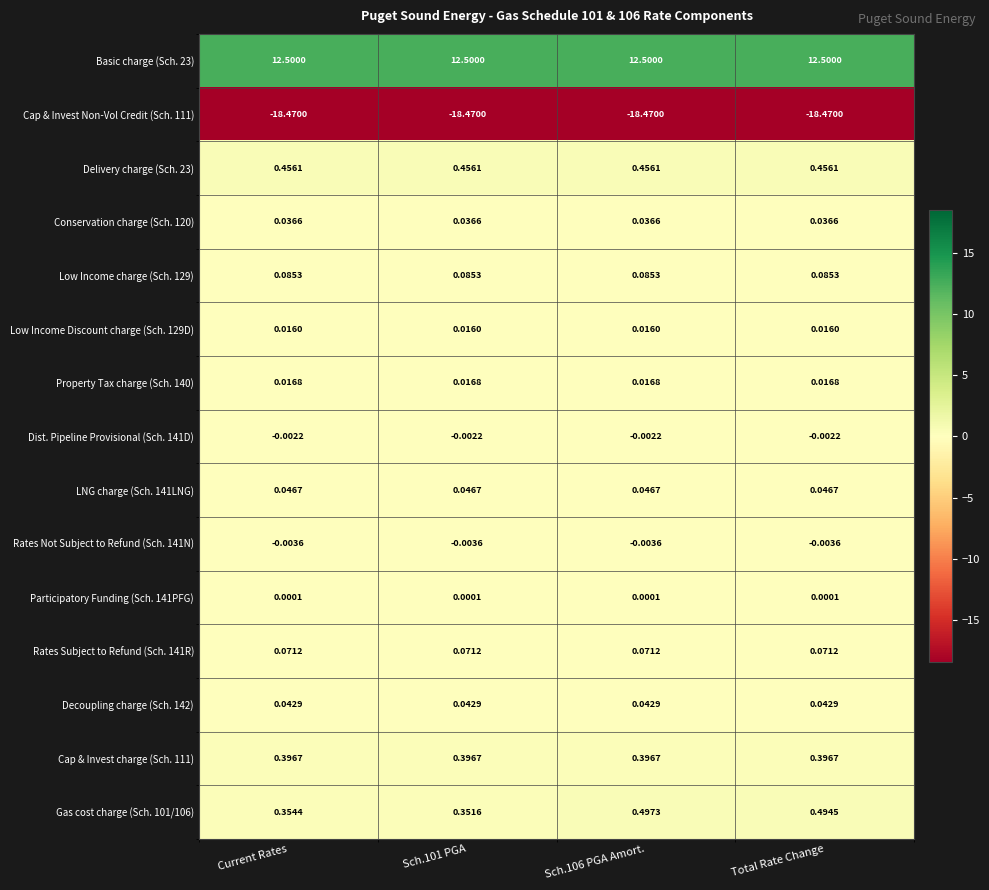

How many distinct data groups are displayed?

15